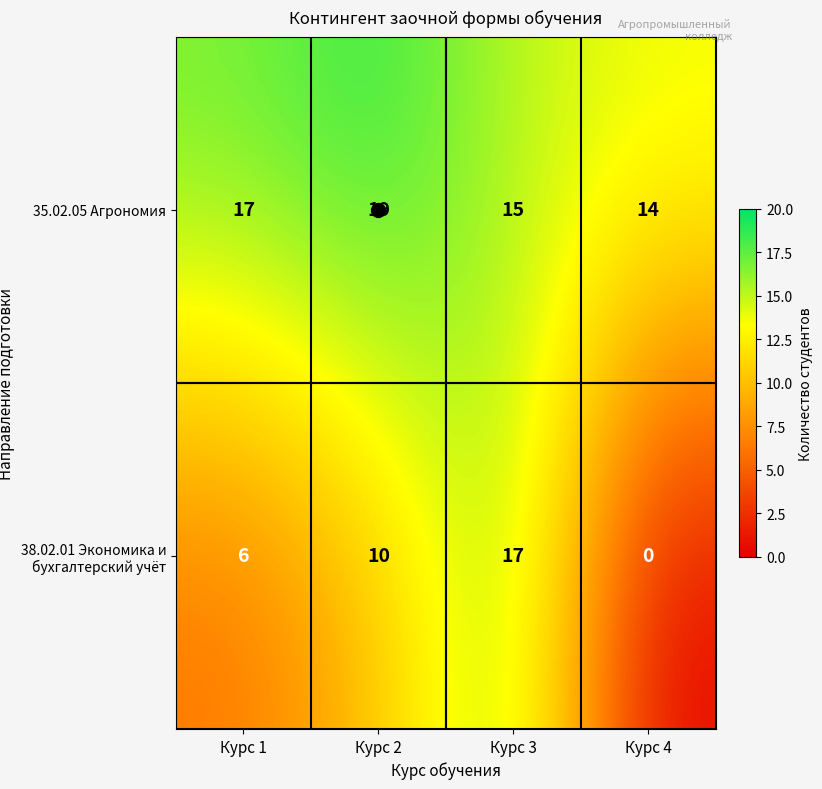

Between Курс 1 and Курс 2, which series saw the biggest shift?

38.02.01 Экономика и бухгалтерский учёт